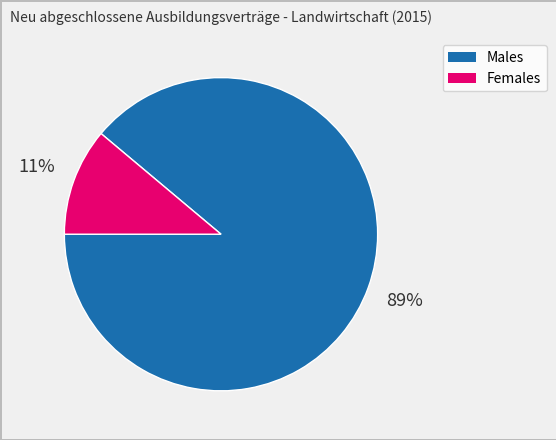

To the nearest percent, what is the difference between the largest and smallest slice percentages?

78%